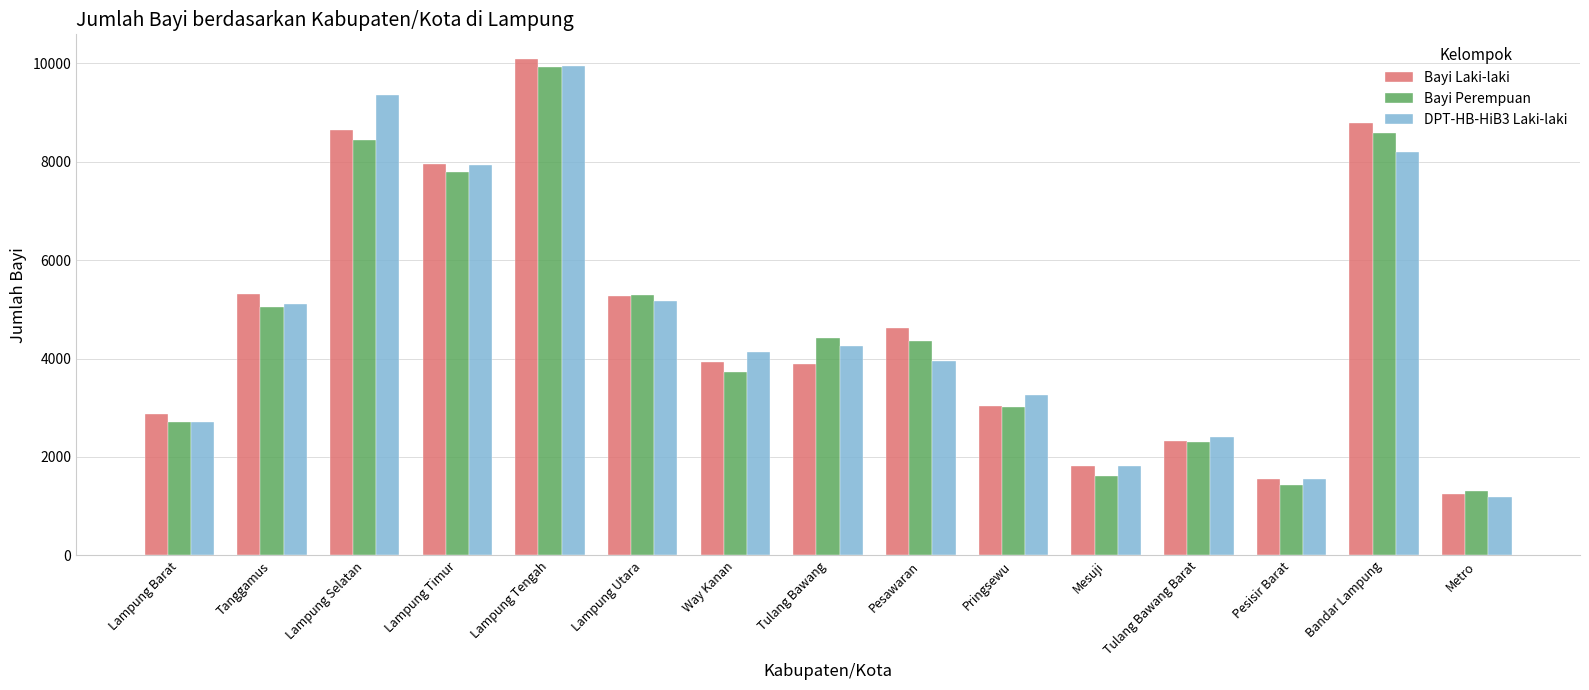

Is the value of Bayi Laki-laki at Lampung Utara greater than the value of DPT-HB-HiB3 Laki-laki at Bandar Lampung?

No